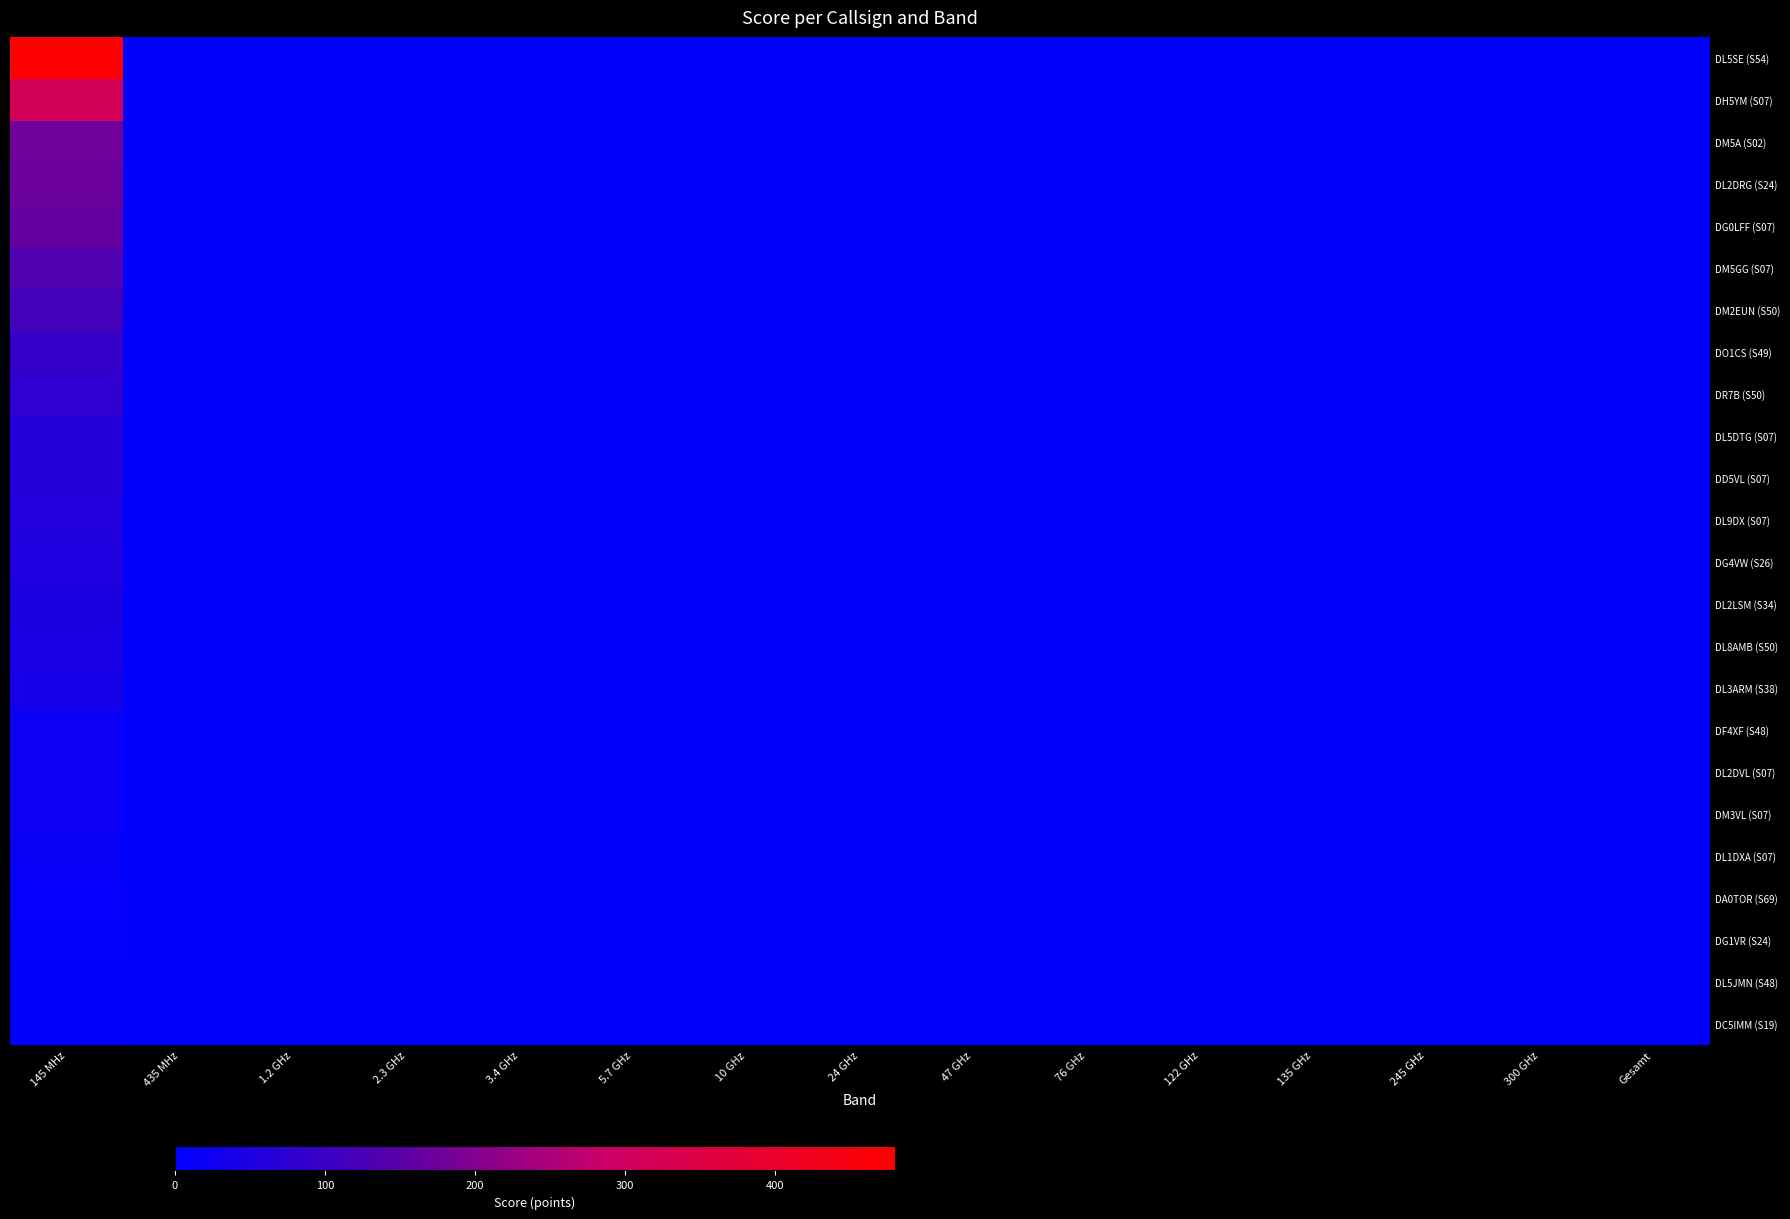

At which category is the sum across all series the highest?

145 MHz